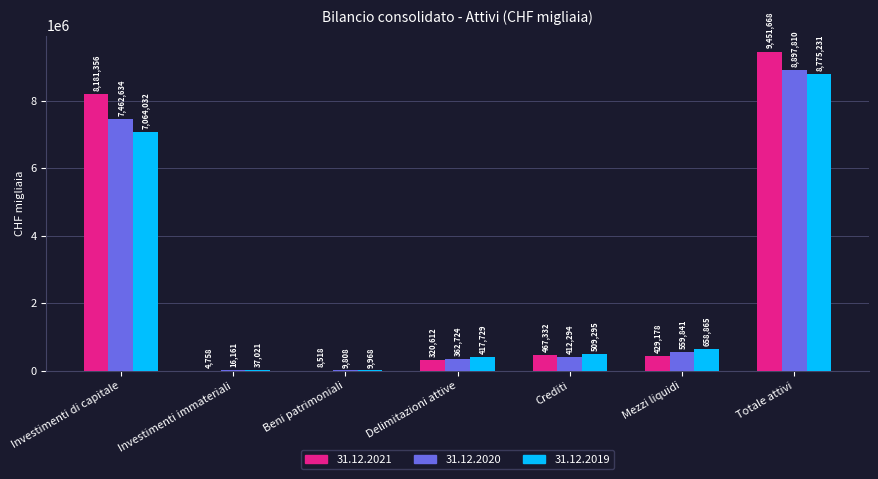

Is the value of 31.12.2020 at Mezzi liquidi greater than the value of 31.12.2021 at Beni patrimoniali?

Yes